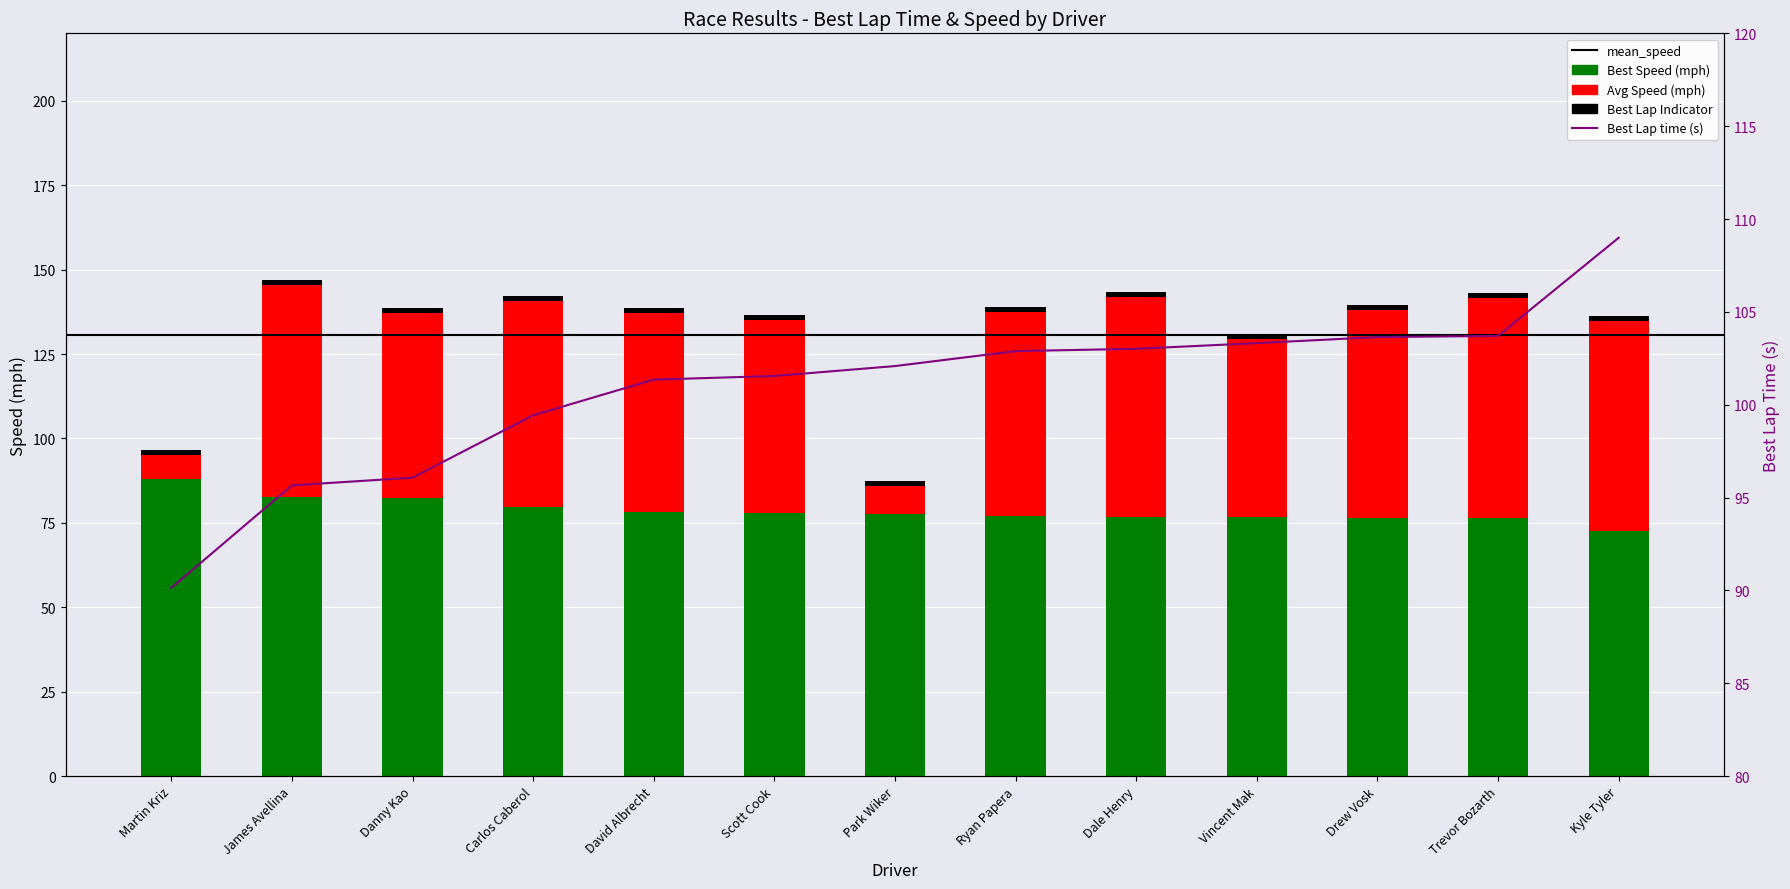

What is the sum of all Best Speed values?

1022.4